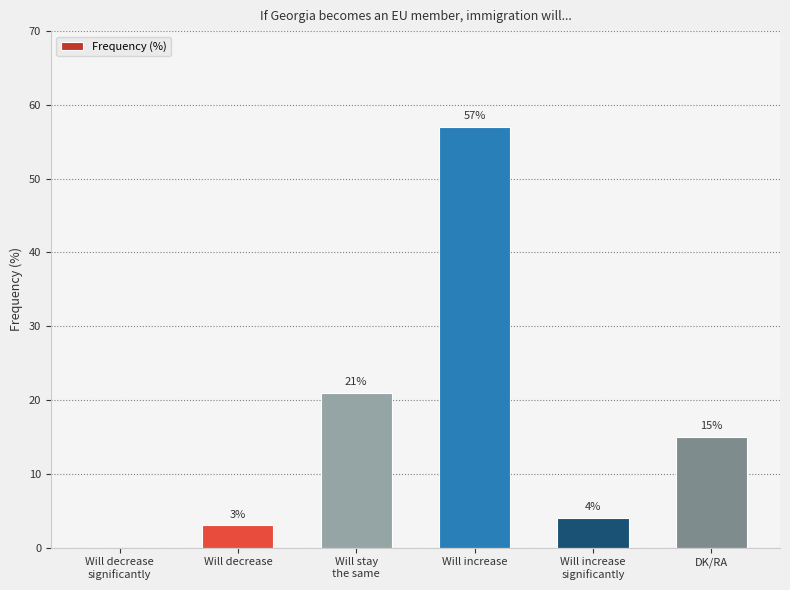

What is the maximum value shown in the chart?

57